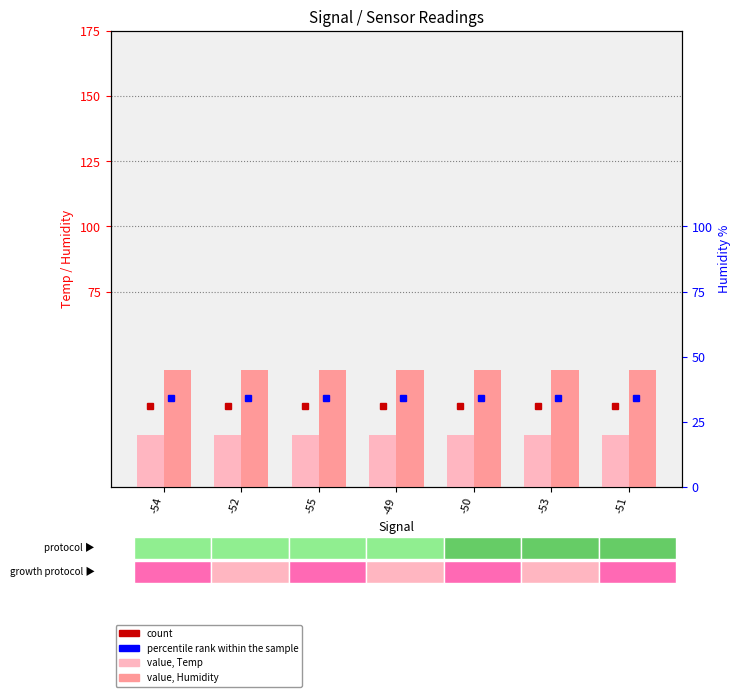

Is it true that Humidity equals 30.6 at -53?

False